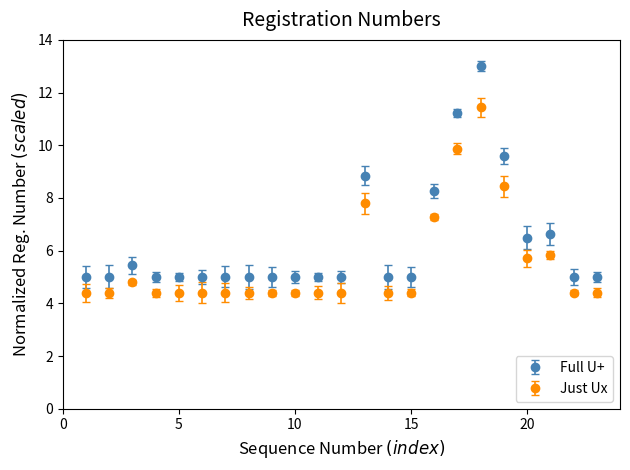

Which series has the largest range (max minus min)?

Full U+